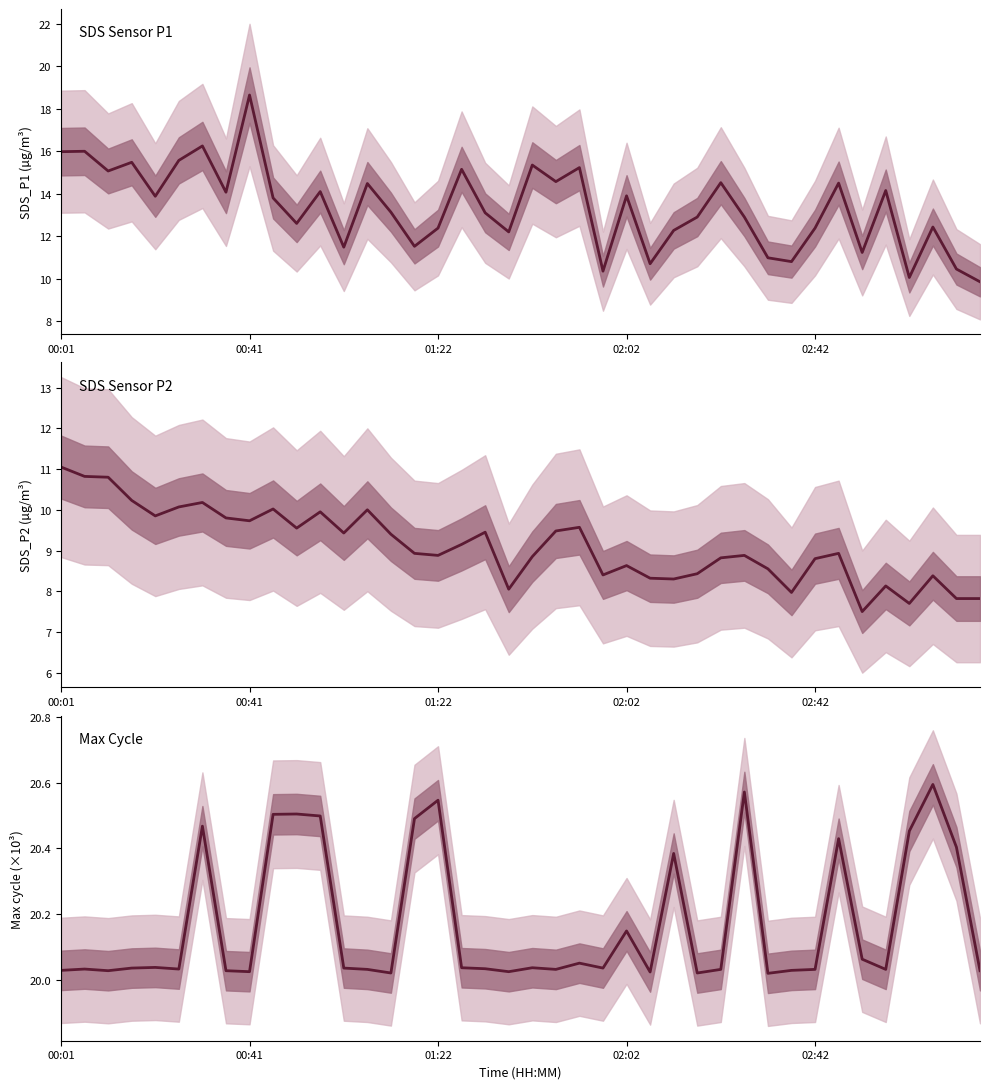

What is the total value across all series at 25?

39.0